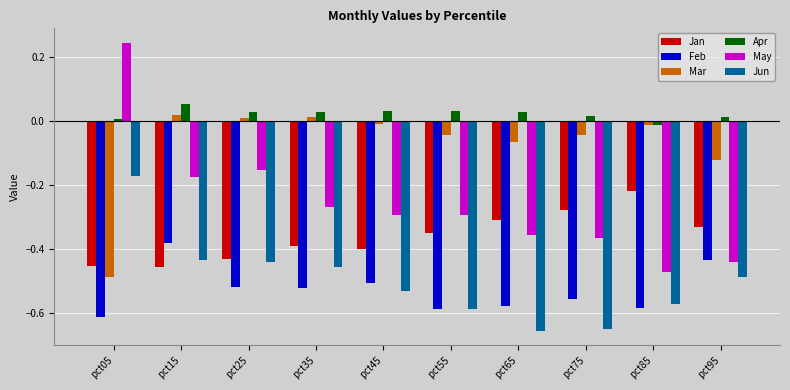

Are the bars horizontal?

No